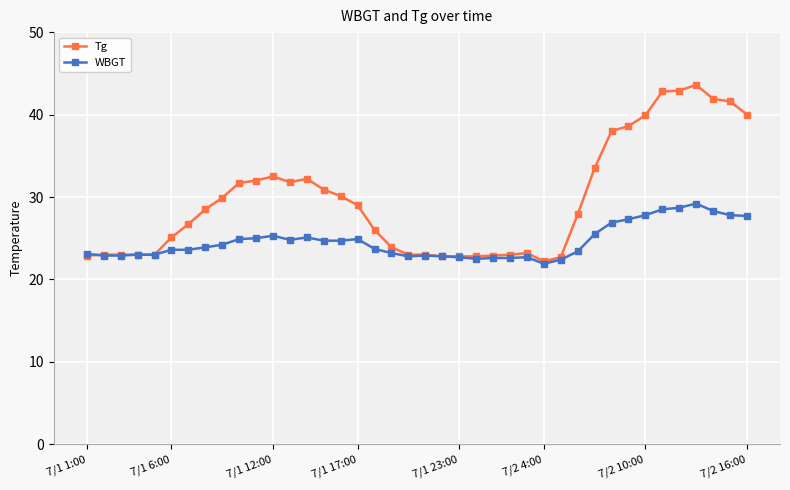

Which series has the largest total across all categories?

Tg